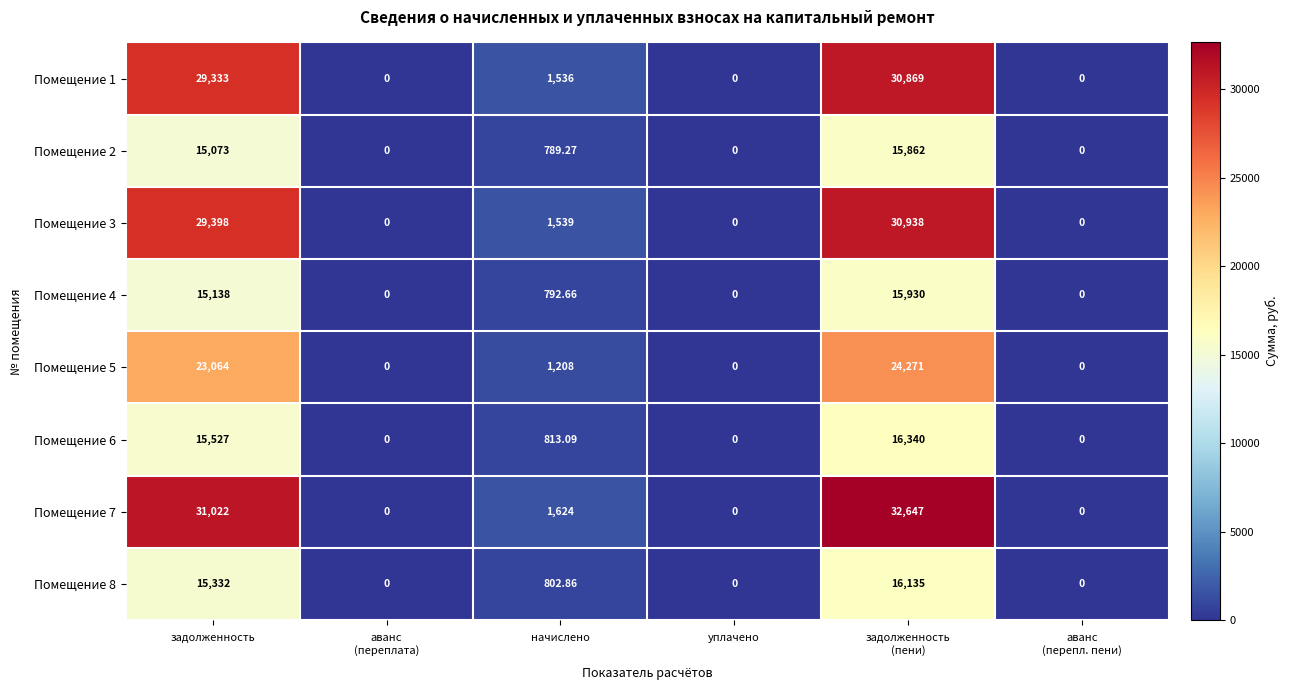

Count the number of data series in this chart.

8